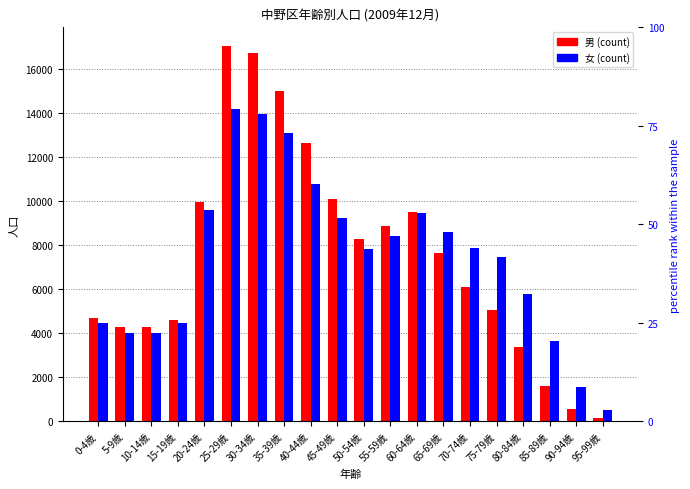

What is the highest value of the 男 series?

17050